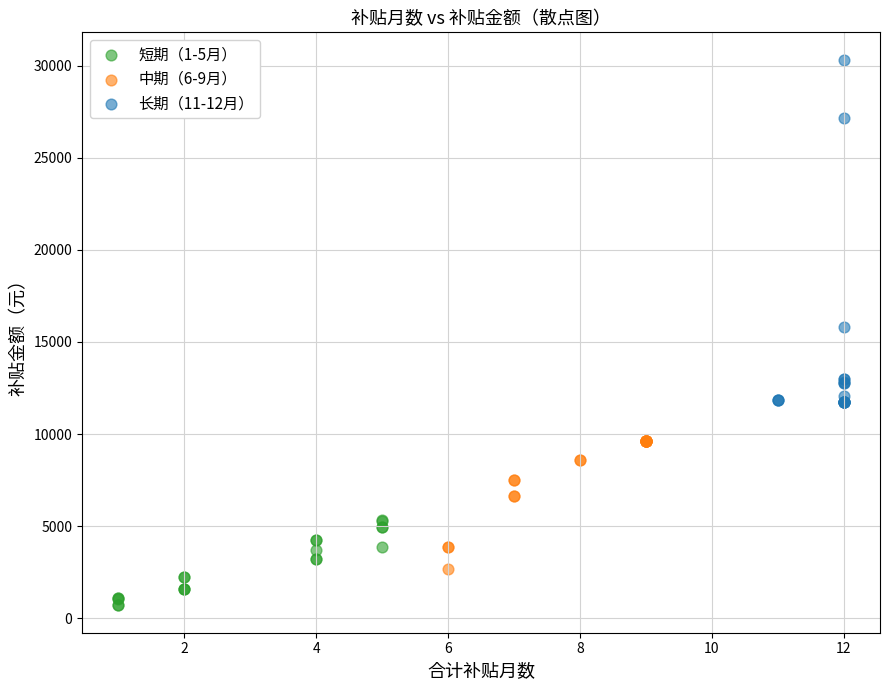

Which series contains the lowest Y value?

短期（1-5月）